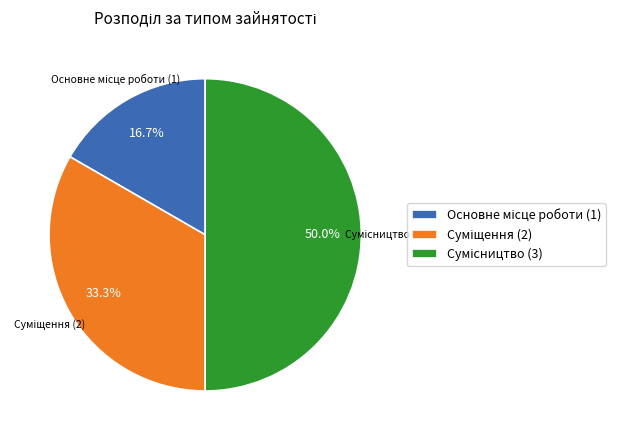

Does any single category account for the majority?

No